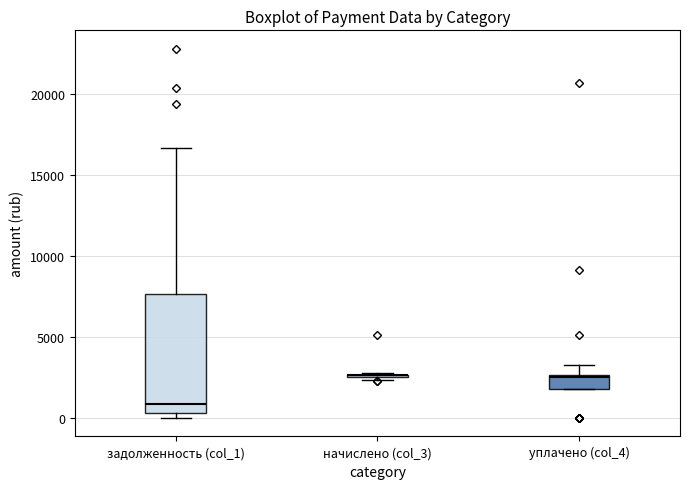

Reading left to right, transcribe this box plot: for each box, give where its median line is, the range the box spans, and where its two whiskers end, as read against the y-axis. The values are not printed on the chart, so give them approximately, as read against the axis.

задолженность (col_1): median 1000, box 500 to 7500, whiskers 0 to 16500
начислено (col_3): box collapsed to a line at 2500, whiskers 2500 to 3000
уплачено (col_4): median 2500, box 2000 to 2500, whiskers 2000 to 3500